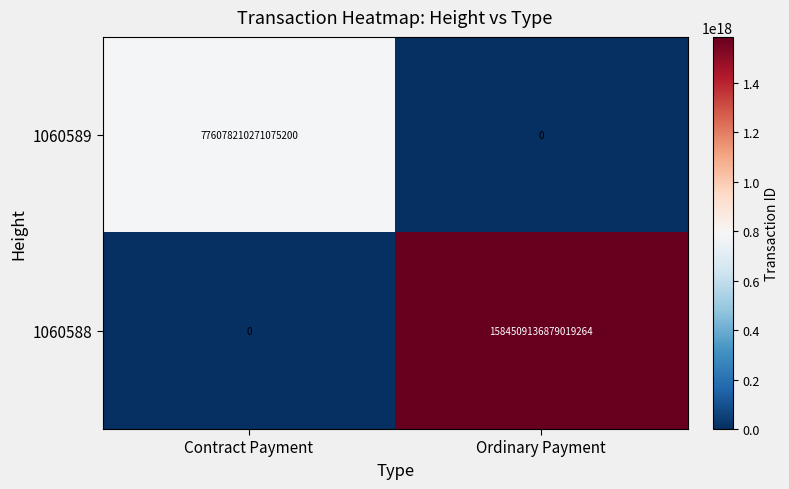

Which series has the largest range (max minus min)?

1060588